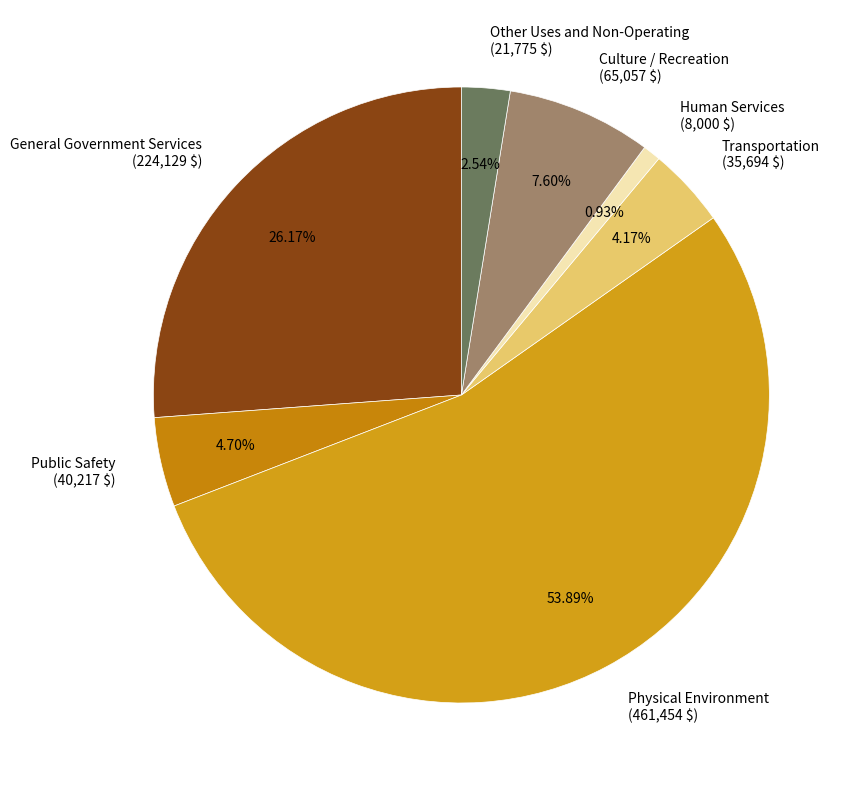

Is there a majority slice in this chart?

Yes